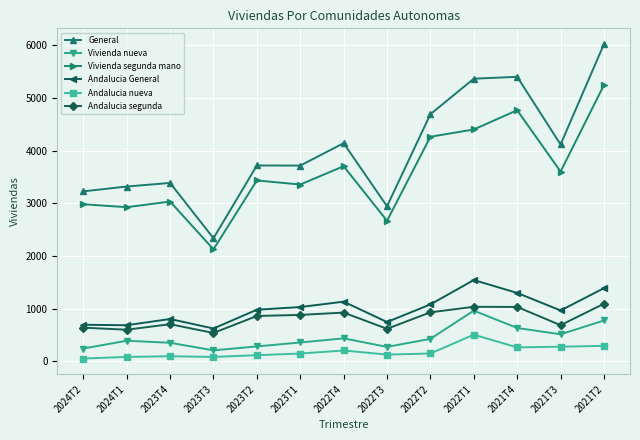

What is the label of the 3rd point from the left?

2023T4